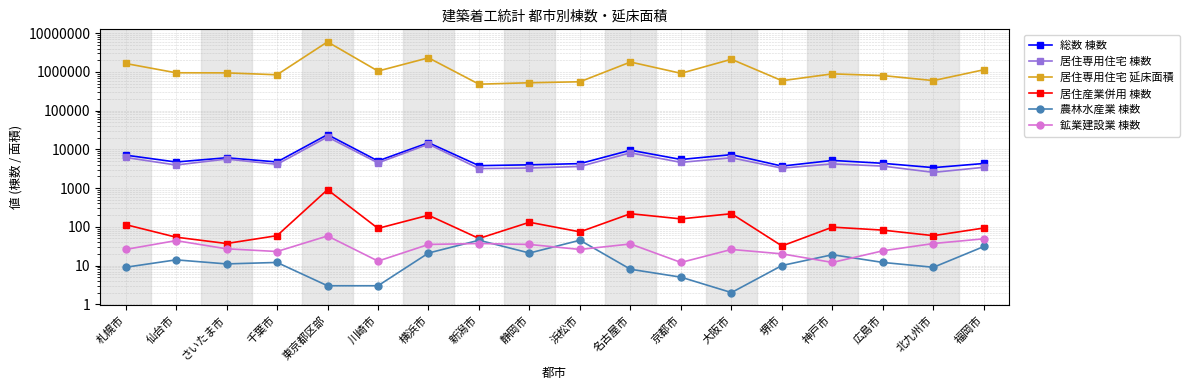

Reading right to left, transcribe all the data shown in this chart.

総数 棟数: 4321	3375	4365	5181	3698	7307	5481	9524	4286	3991	3797	14851	5026	24049	4727	6069	4712	7106
居住専用住宅 棟数: 3442	2546	3696	4219	3269	6056	4615	8124	3617	3299	3189	13644	4466	20940	4104	5618	3947	6178
居住専用住宅 延床面積: 1139400	597974	804720	891982	593886	2125873	921130	1804036	557504	525587	482547	2316155	1053076	5980687	845340	946295	951258	1654983
居住産業併用 棟数: 93	59	82	98	32	218	160	218	74	131	50	199	91	908	59	37	54	114
農林水産業 棟数: 31	9	12	19	10	2	5	8	45	21	45	21	3	3	12	11	14	9
鉱業建設業 棟数: 49	37	24	12	20	26	12	36	26	35	37	35	13	58	23	27	44	26